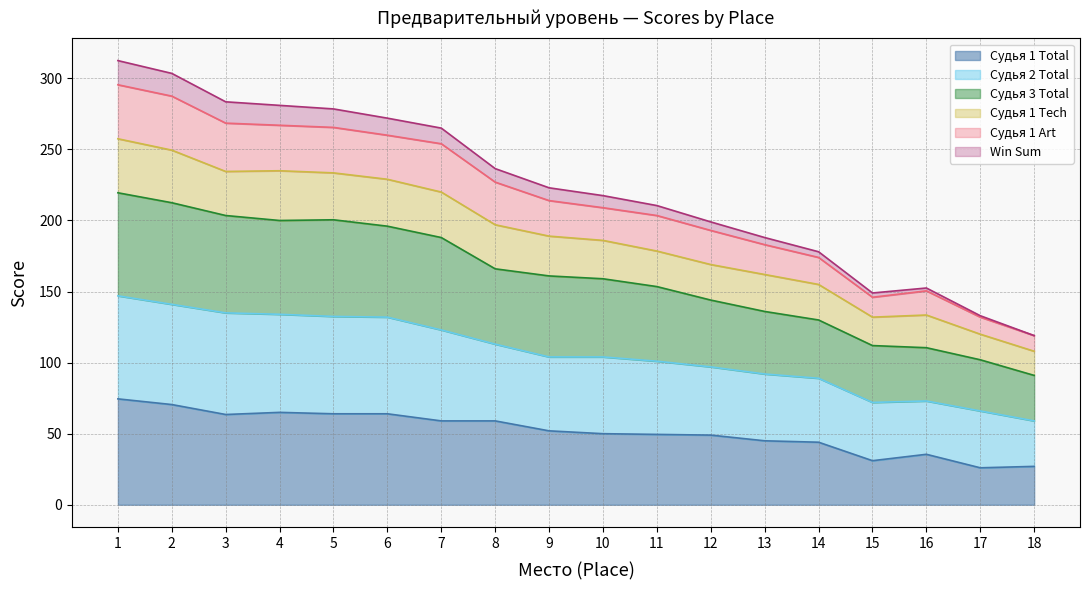

At how many categories does at least one series exceed 112?

18